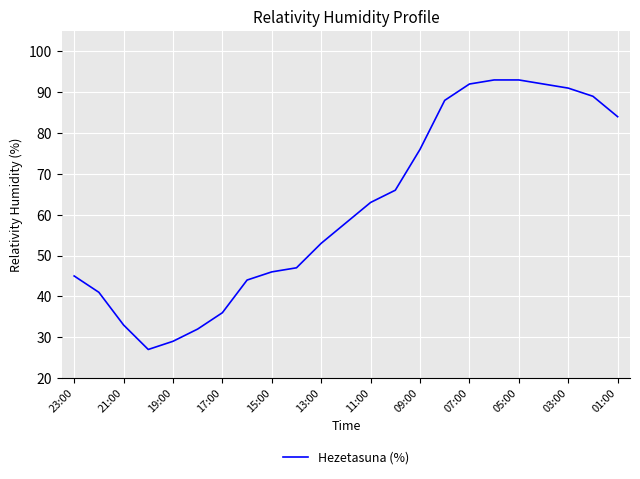

What is the difference between the maximum and minimum values?

66